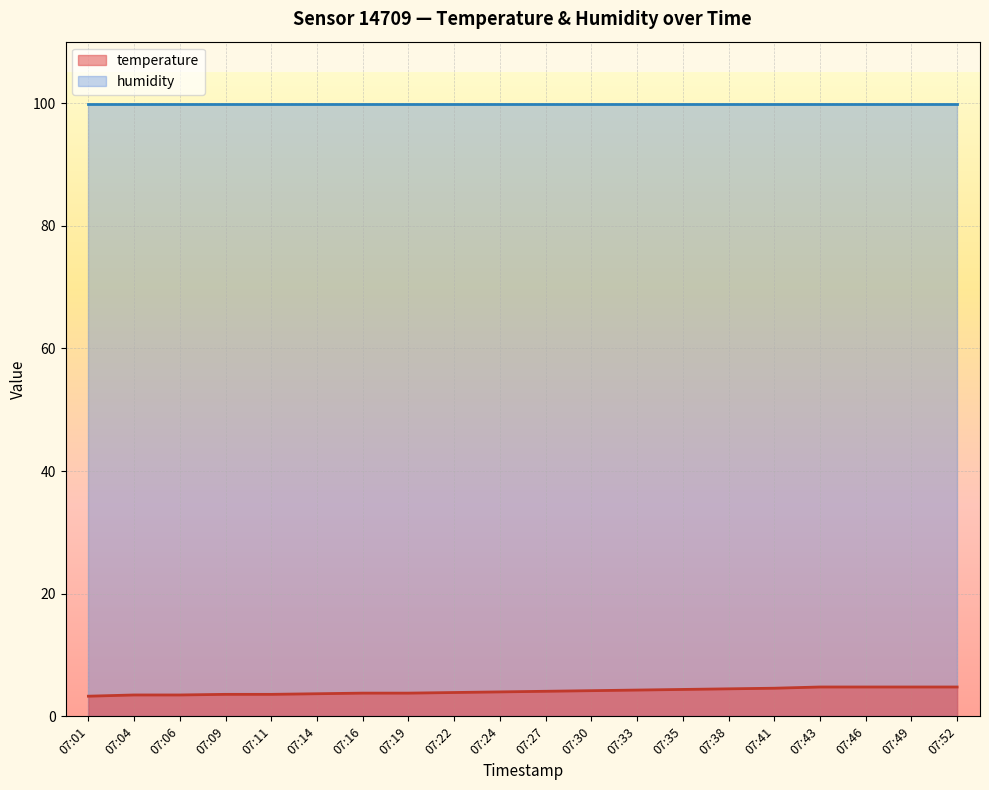

True or false: the data has more than 2 interior local peaks.

False